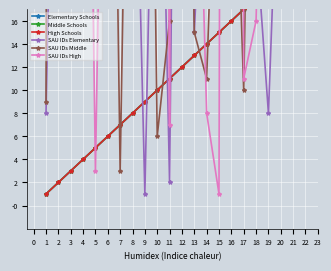

How many lines are shown in the chart?

6